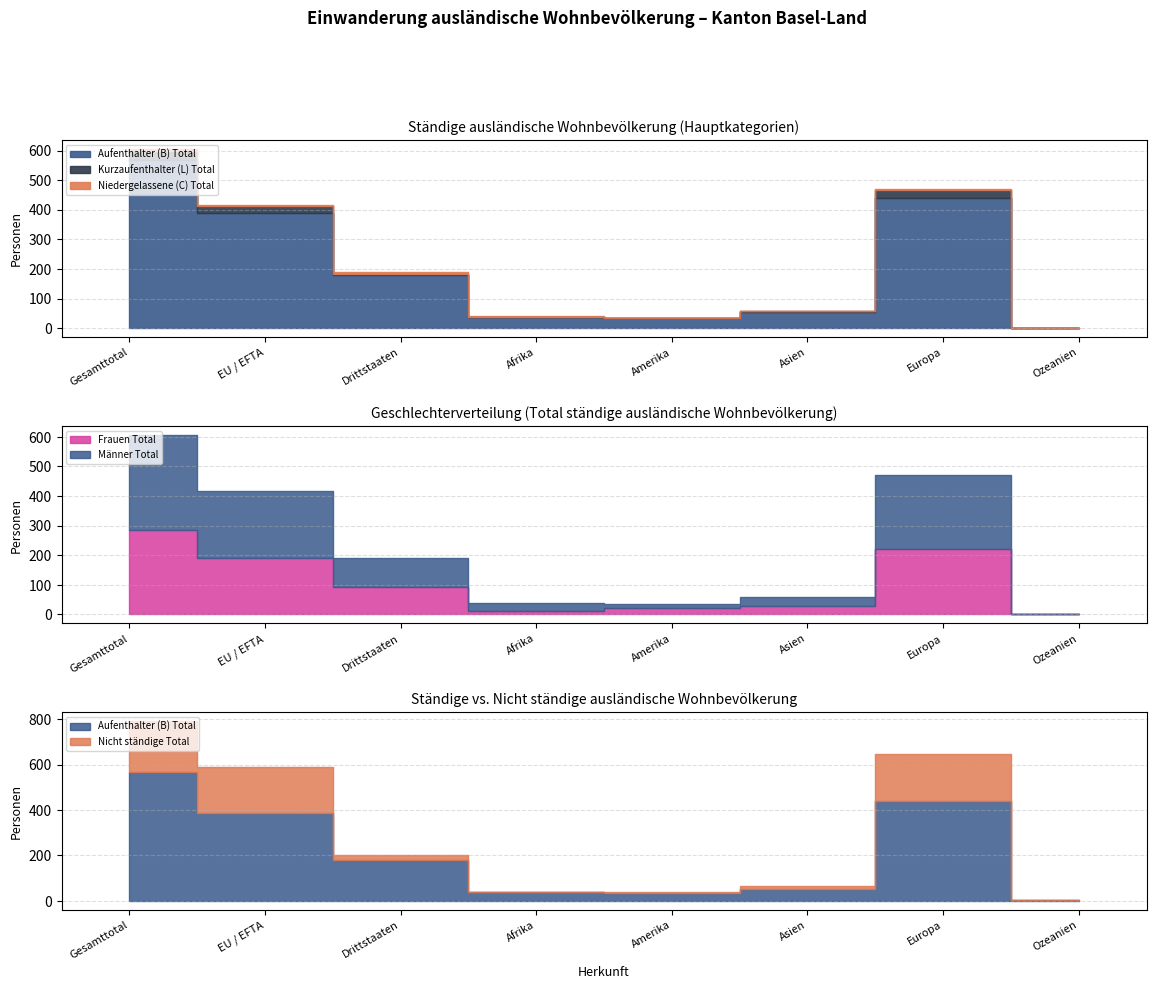

How many data points in Männer Total are less than 98?

4